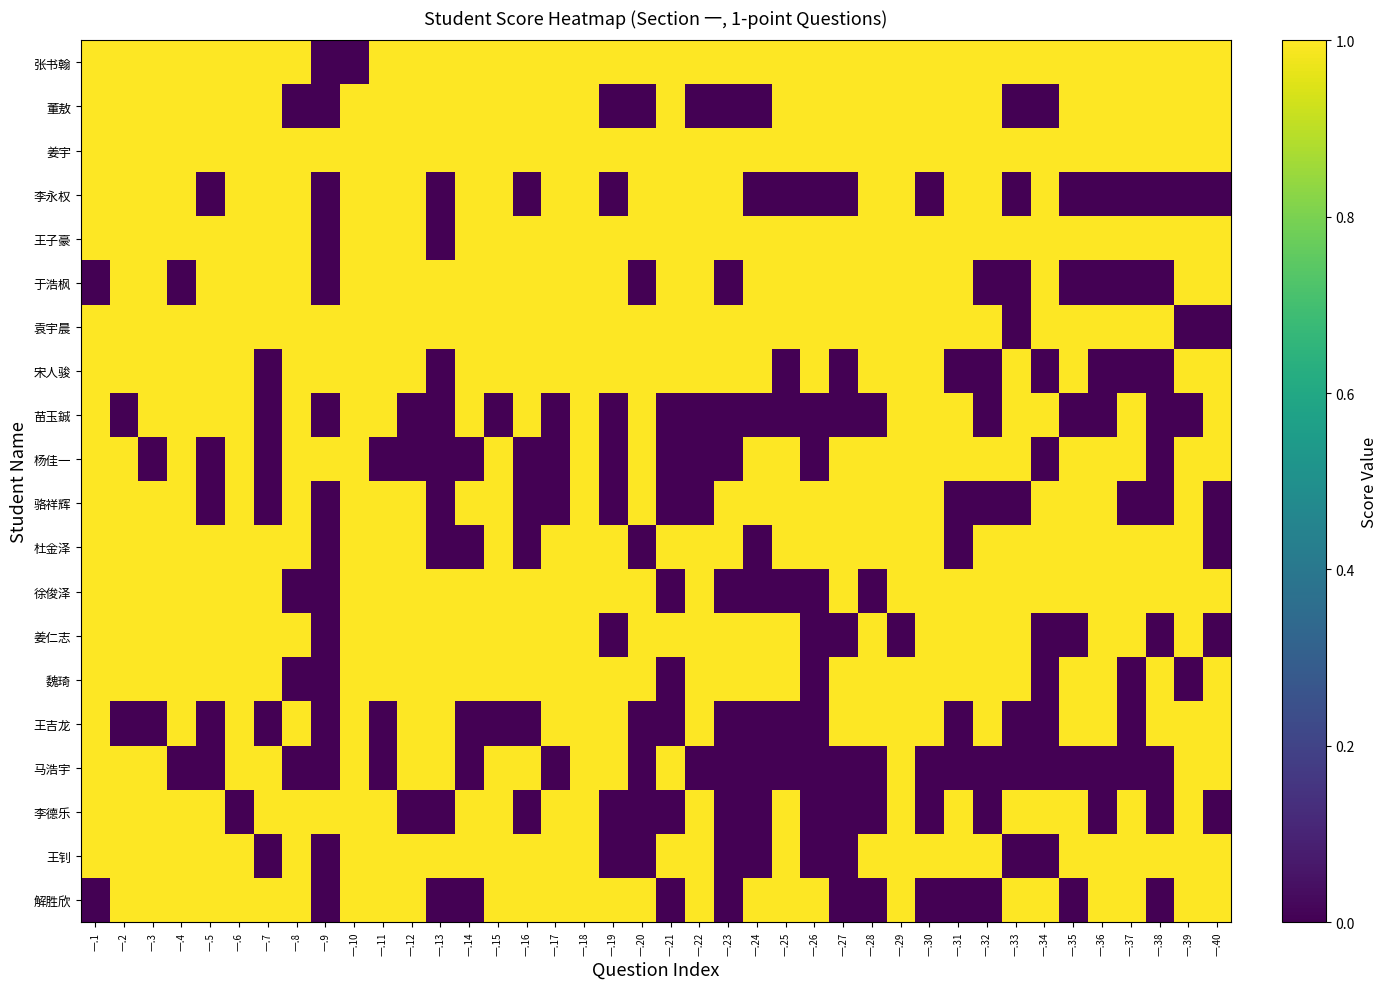

Count the number of data series in this chart.

20